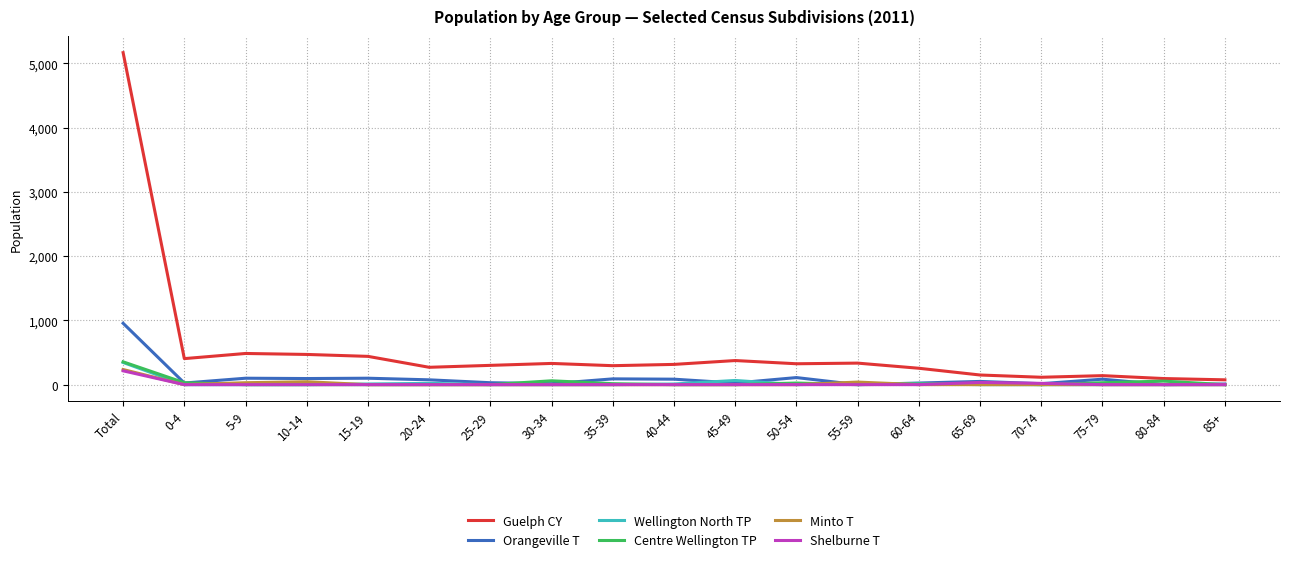

Is the value of Guelph CY at 30-34 greater than the value of Orangeville T at Total?

No